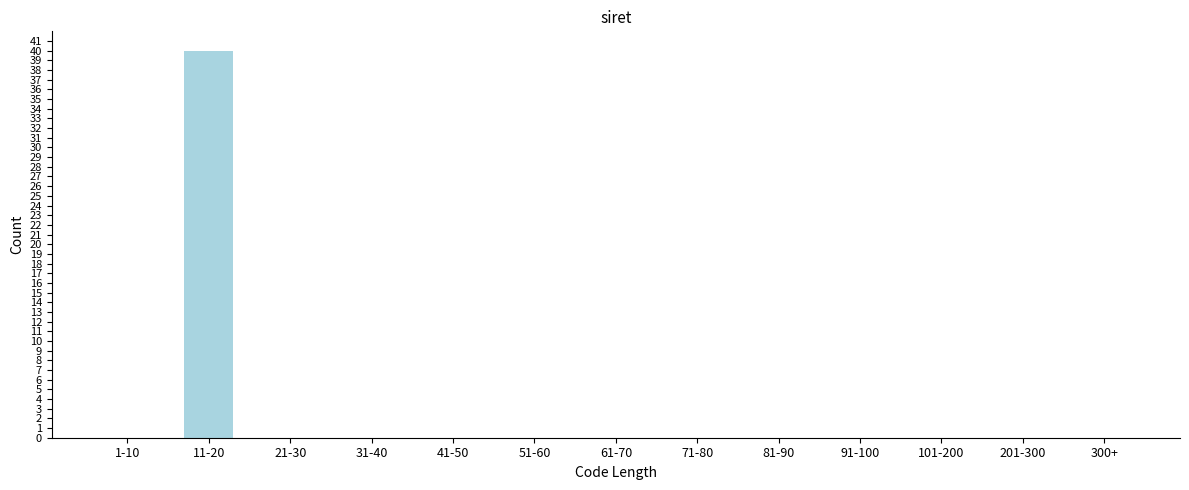

Reading right to left, transcribe all the data shown in this chart.

300+=0	201-300=0	101-200=0	91-100=0	81-90=0	71-80=0	61-70=0	51-60=0	41-50=0	31-40=0	21-30=0	11-20=40	1-10=0